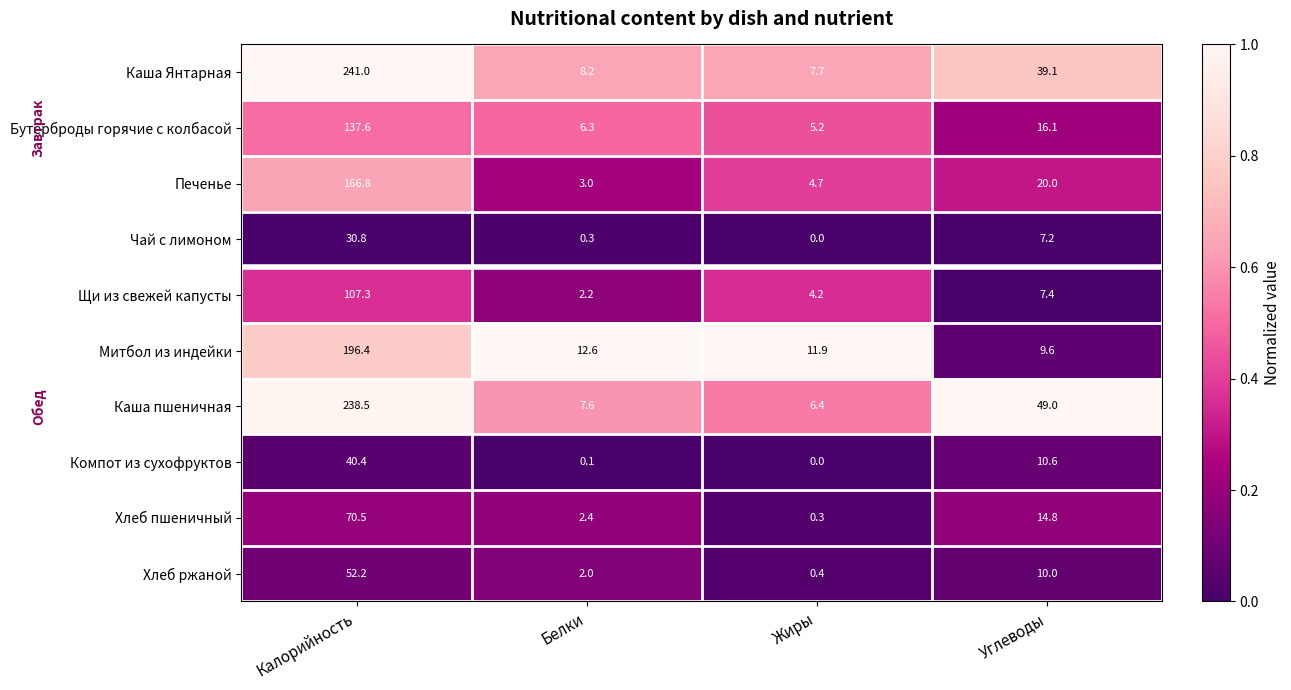

What is the difference between the Чай с лимоном values at Калорийность and Белки?

30.5